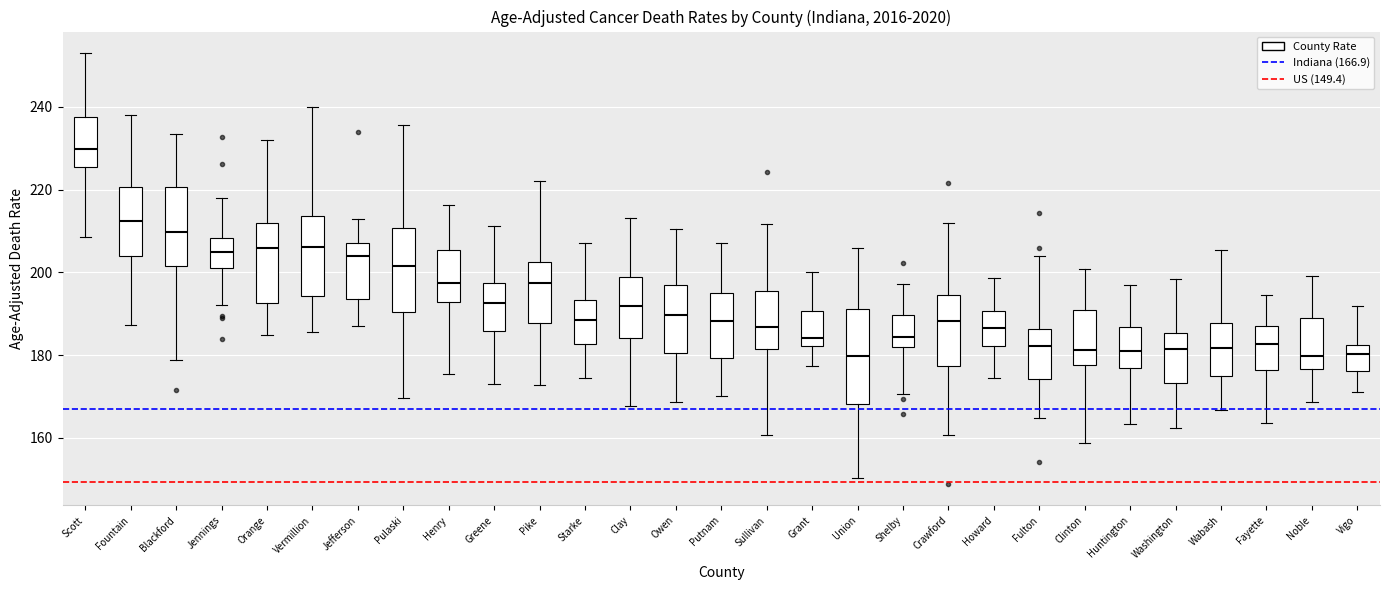

Which box has the highest median line?

Scott